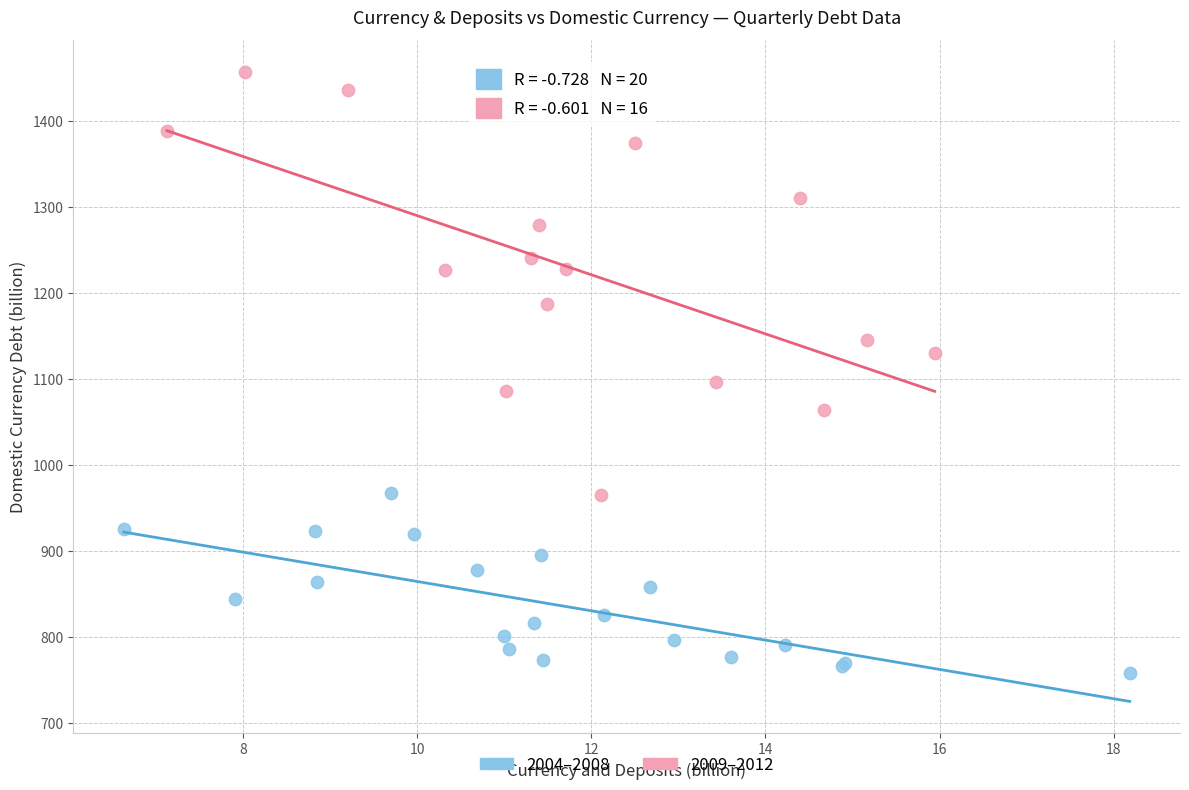

Which series has the widest spread of Y values?

2009–2012